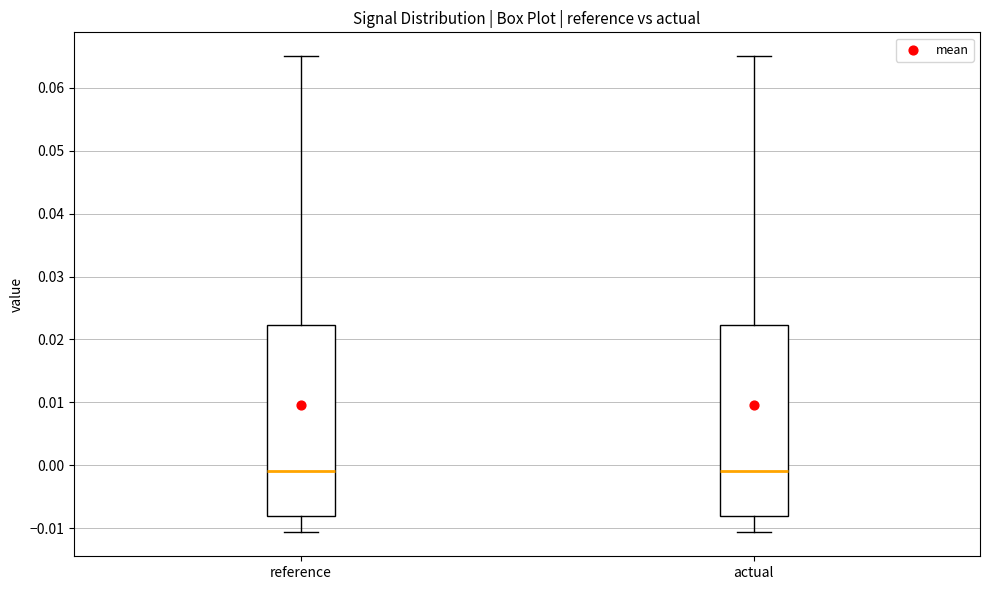

Where does the upper whisker of the box for reference end on the y-axis? The values are not printed on the chart, so give them approximately, as read against the axis.

0.065